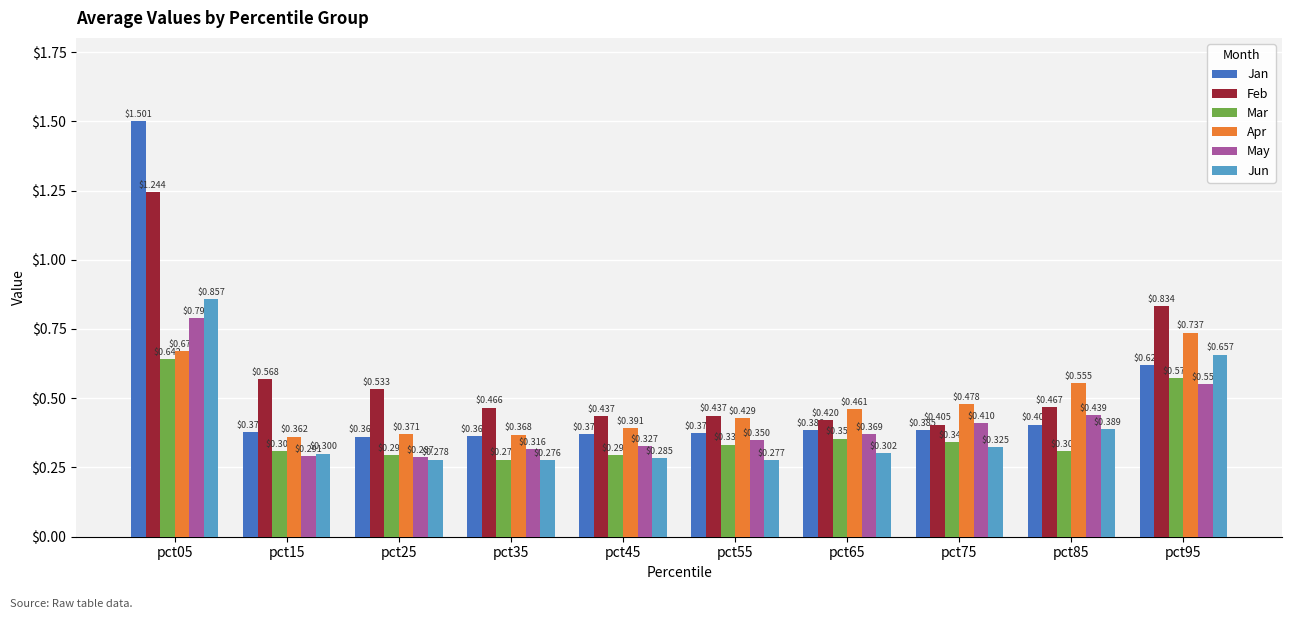

What is the spread (max minus min) of values at pct25?

0.3